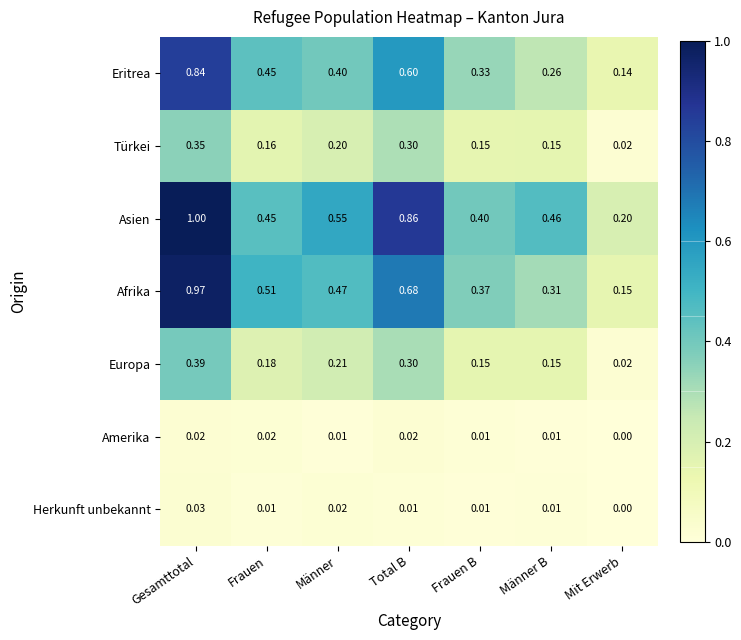

Which series has the largest range (max minus min)?

Afrika